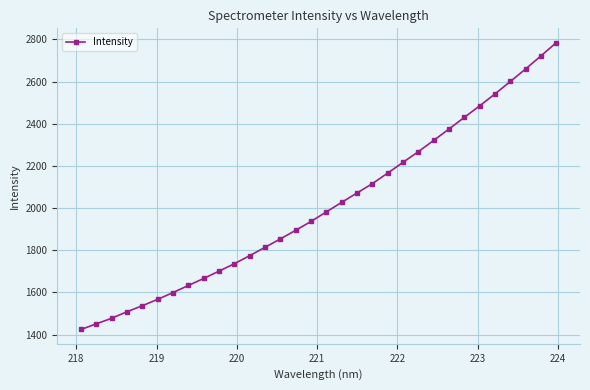

What is the maximum value shown in the chart?

2784.3